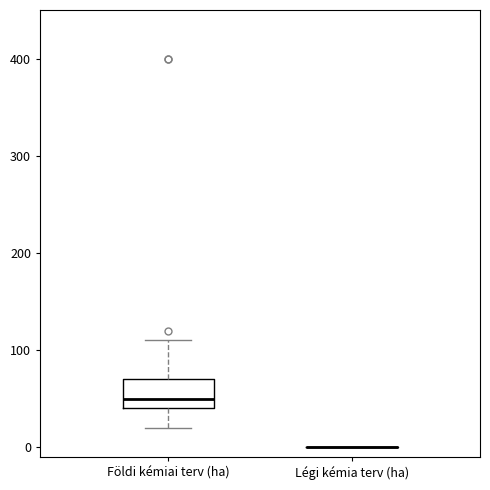

Which box is the tallest, from its lower edge to its upper edge?

Földi kémiai terv (ha)